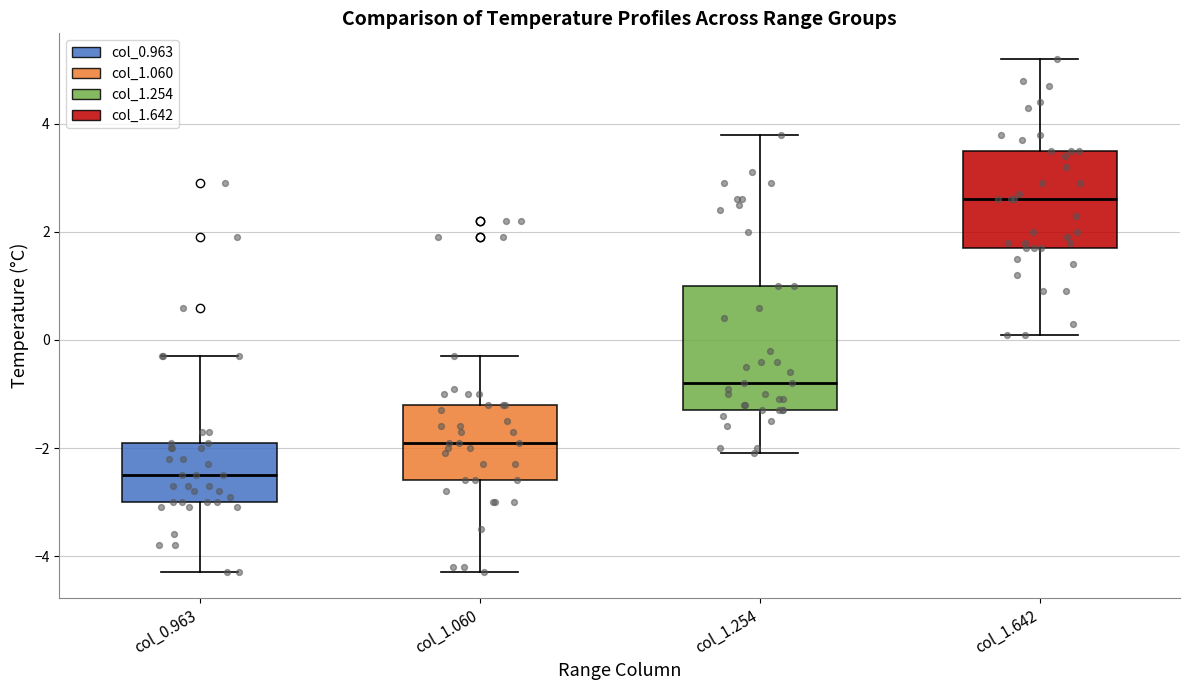

Which box's median line is the highest?

col_1.642